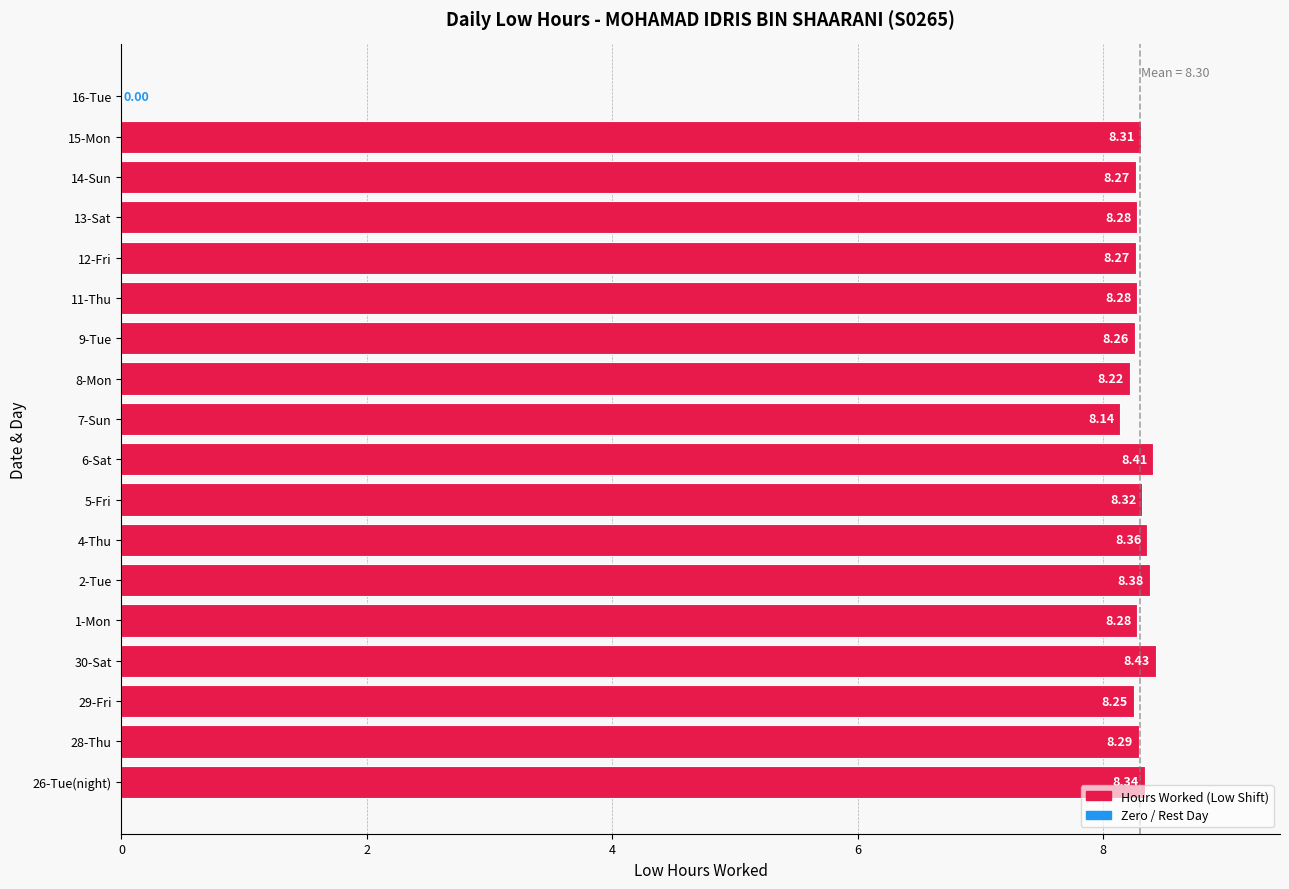

What is the sum of the values at 14-Sun and 9-Tue?

16.5